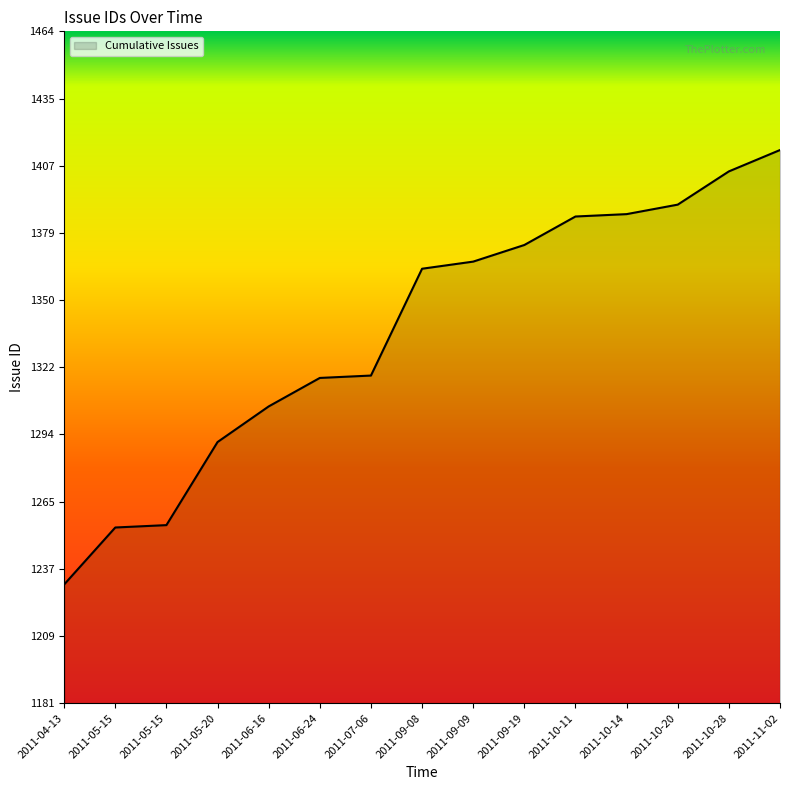

List the labels in order of value, largest first.

2011-11-02, 2011-10-28, 2011-10-20, 2011-10-14, 2011-10-11, 2011-09-19, 2011-09-09, 2011-09-08, 2011-07-06, 2011-06-24, 2011-06-16, 2011-05-20, 2011-05-15, 2011-05-15, 2011-04-13